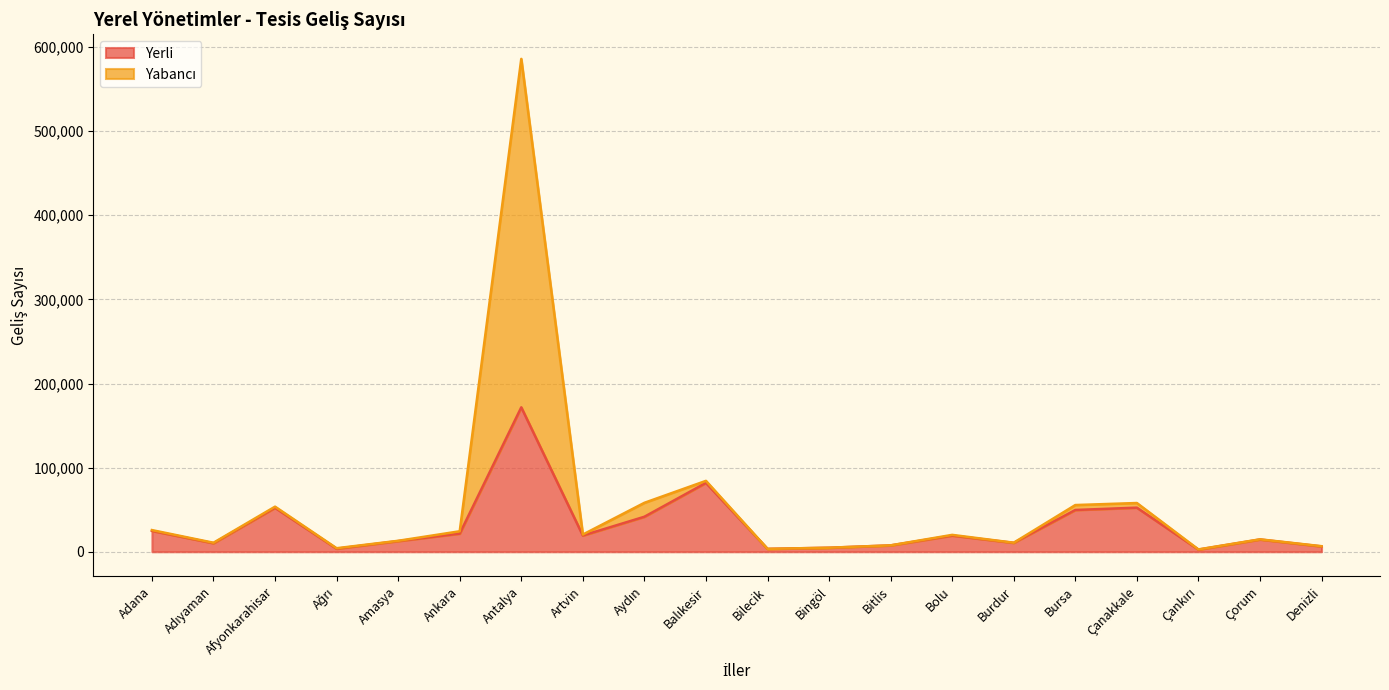

At Denizli, list the series in order from largest to smallest.

Yabancı, Yerli